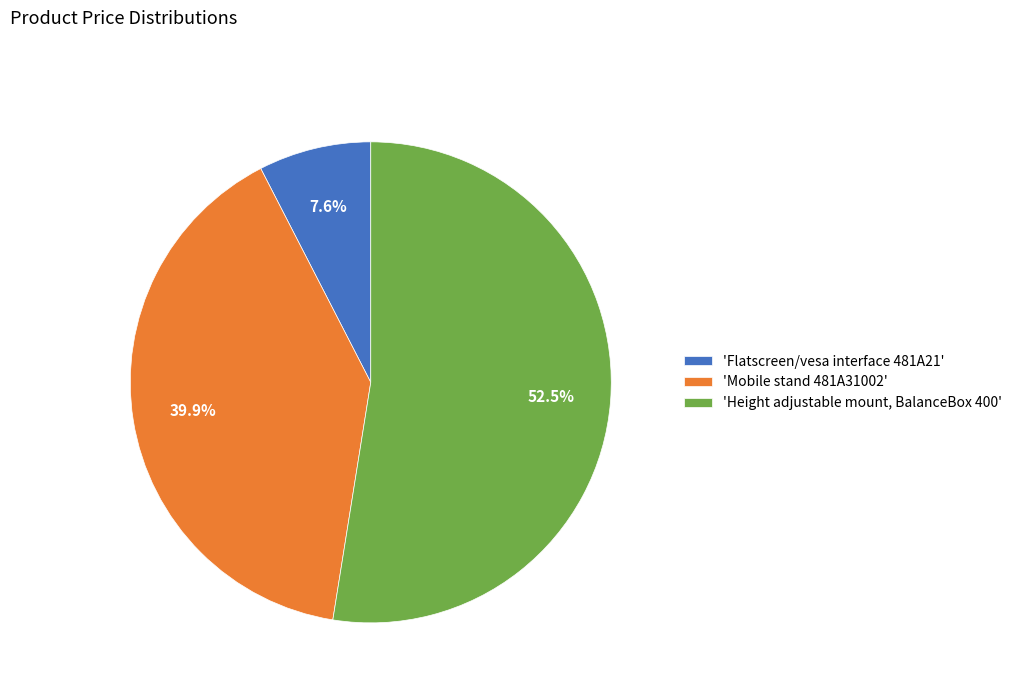

Between 'Height adjustable mount, BalanceBox 400' and 'Flatscreen/vesa interface 481A21', which is larger?

'Height adjustable mount, BalanceBox 400'